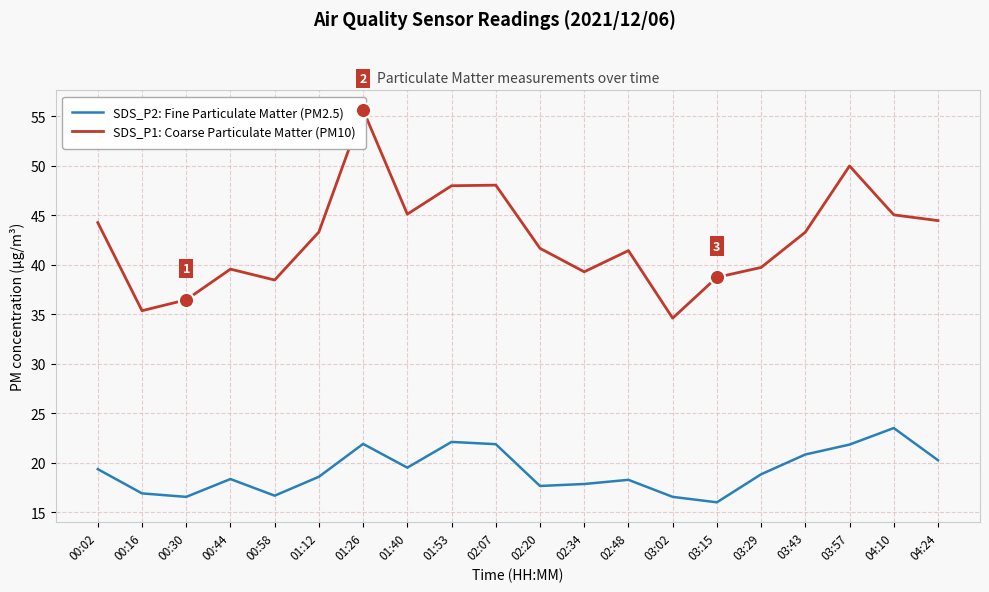

What are all the series names shown in the legend?

SDS_P2: Fine Particulate Matter (PM2.5), SDS_P1: Coarse Particulate Matter (PM10)